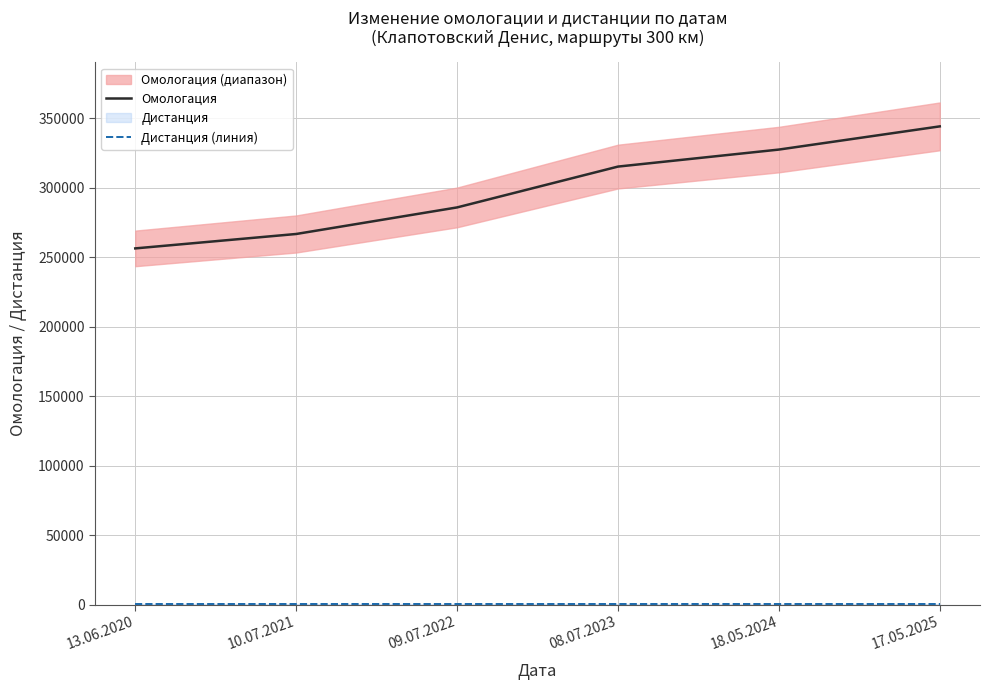

What is the total value across all series at 17.05.2025?

344392